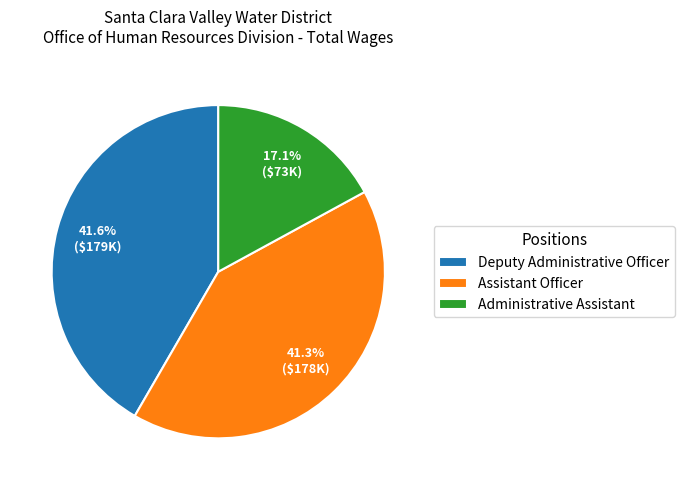

What portion of the pie excludes Deputy Administrative Officer?

58.4%